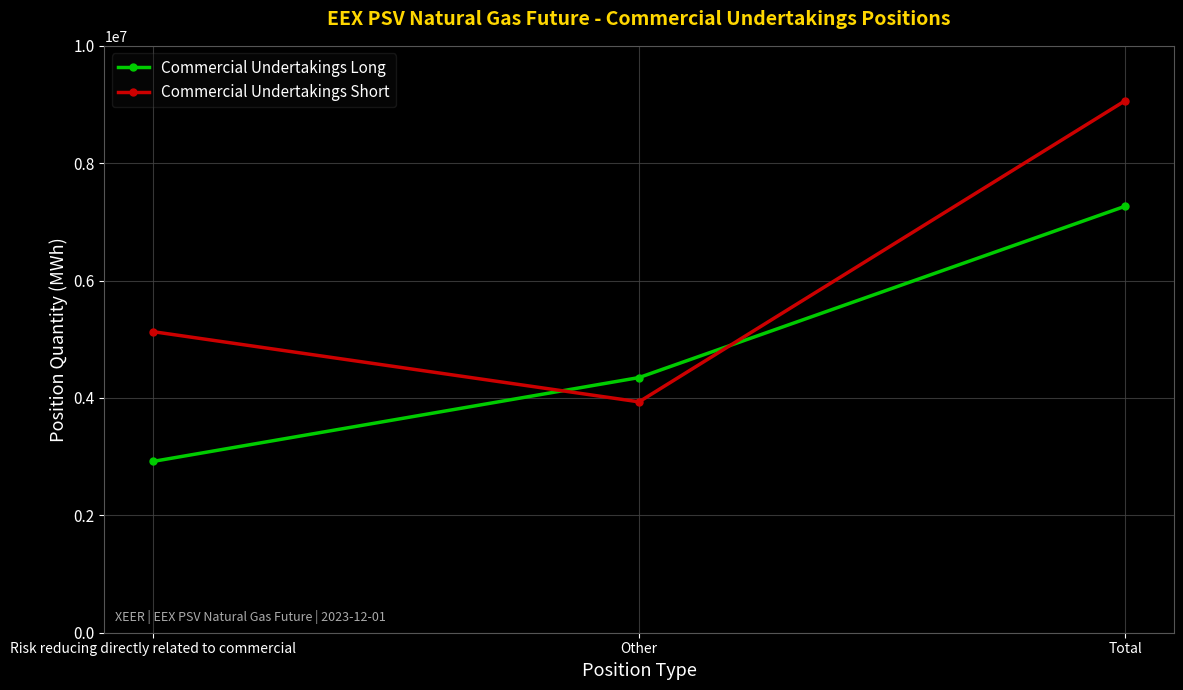

What is the minimum value for Commercial Undertakings Short?

3933768